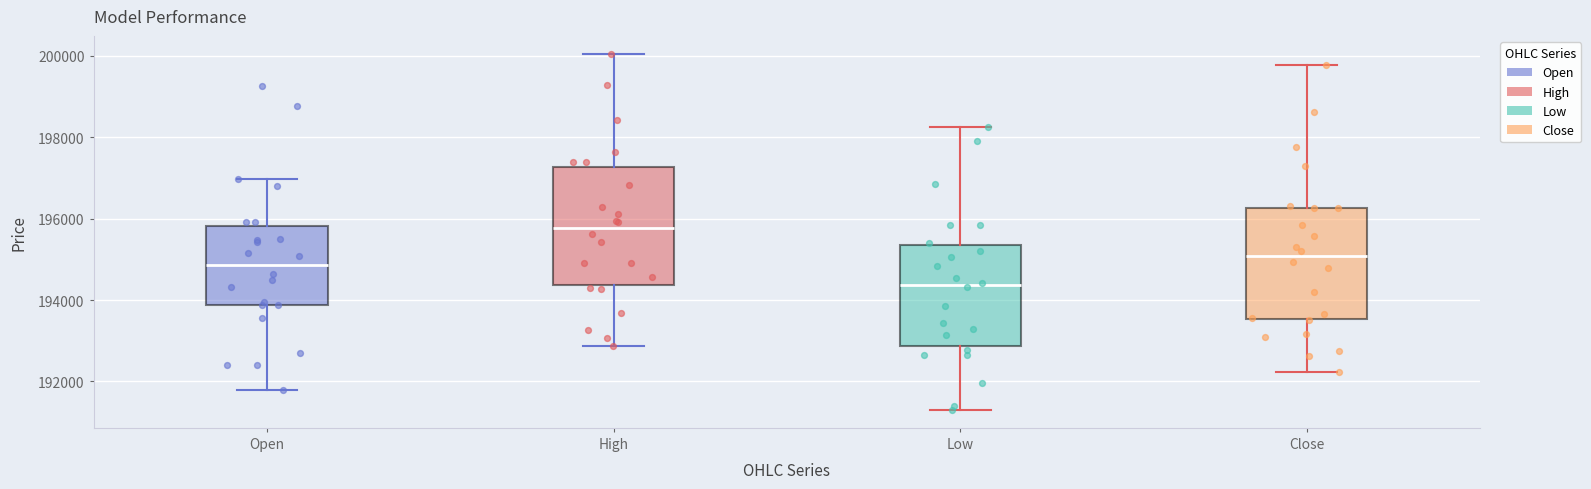

Which box's median line is the lowest?

Low